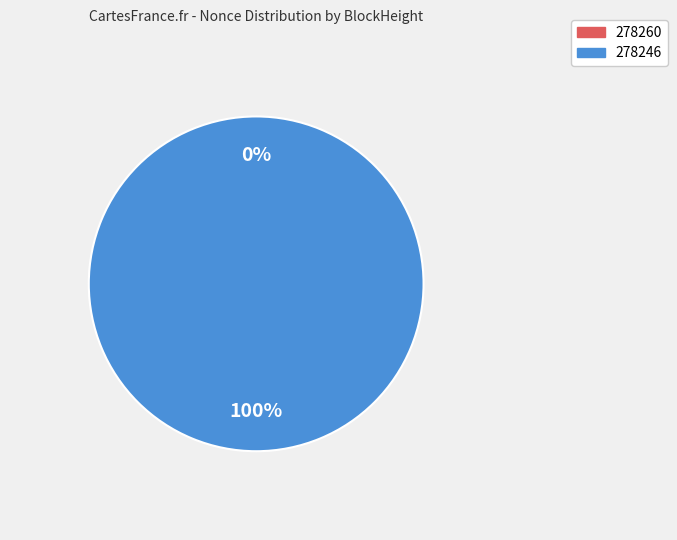

The 278260 slice represents 0% of the pie. True or false?

True